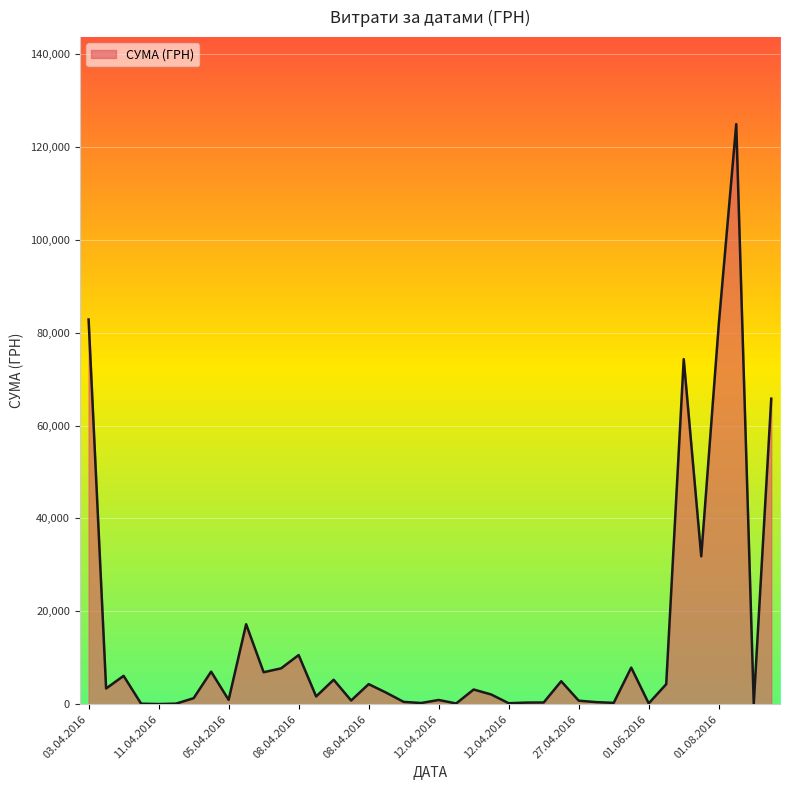

What is the maximum value shown in the chart?

124904.8